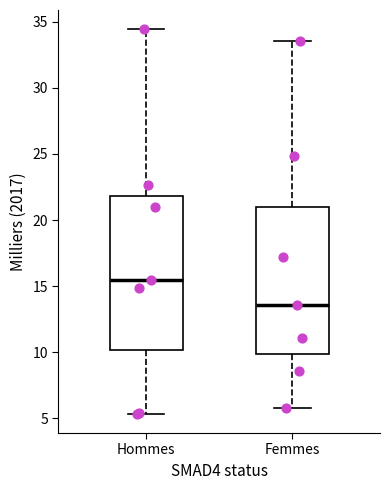

Where is the lower edge of the box for Femmes on the y-axis? The values are not printed on the chart, so give them approximately, as read against the axis.

10.0